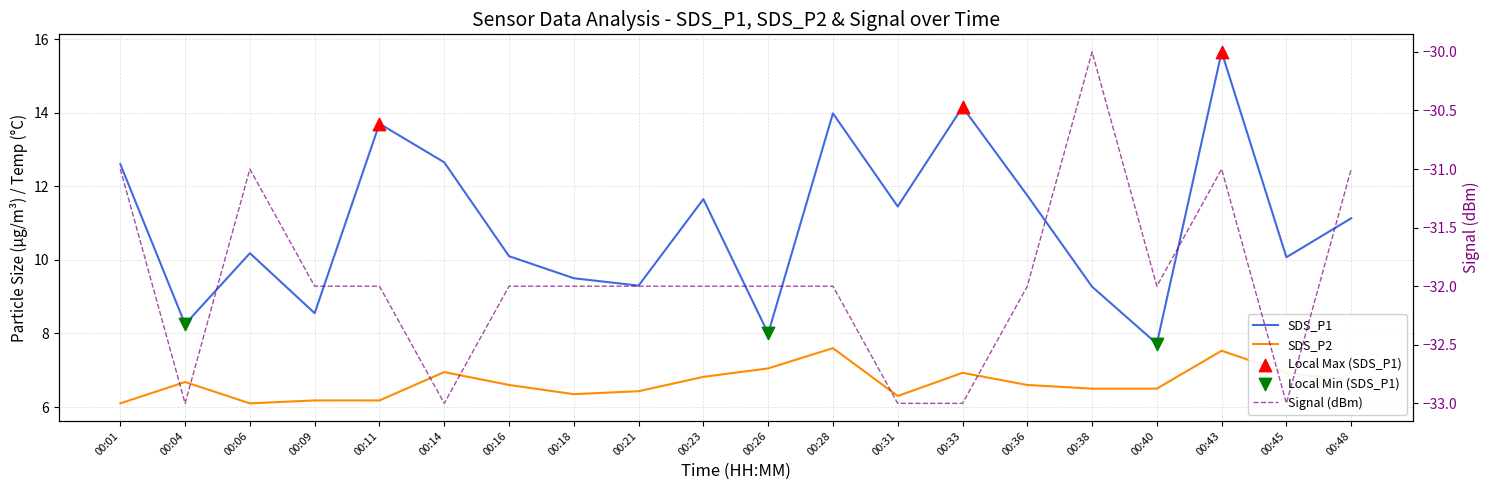

Which series contains the highest Y value?

SDS_P1